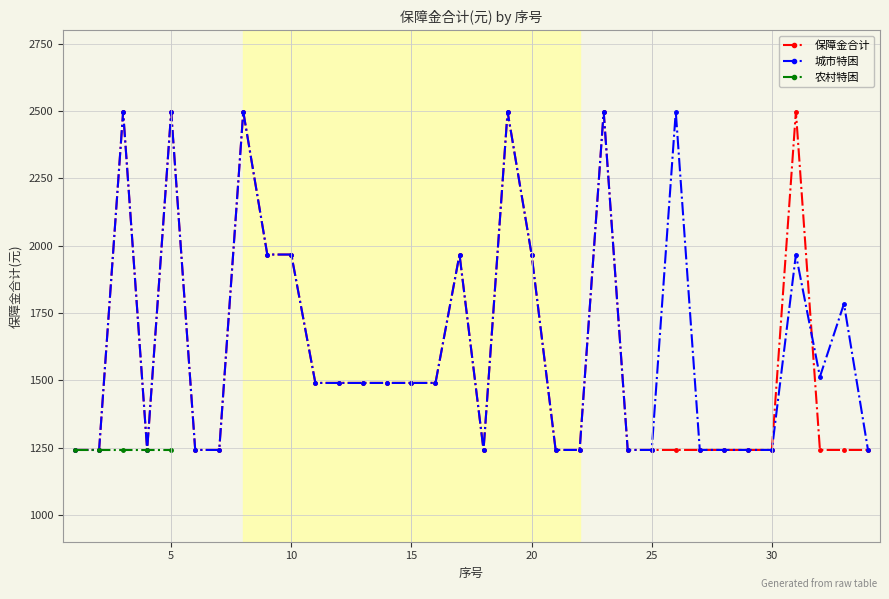

What is the value of the 保障金合计 point at the 29th from the left?

1241